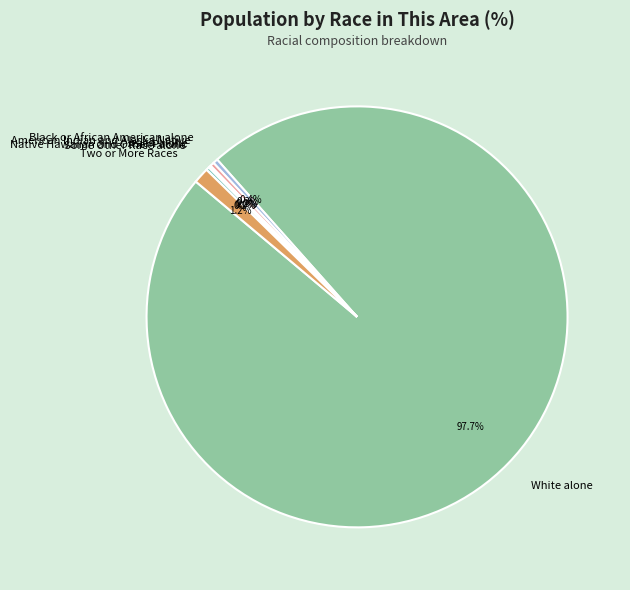

What percentage is NOT represented by Black or African American alone?

99.6%